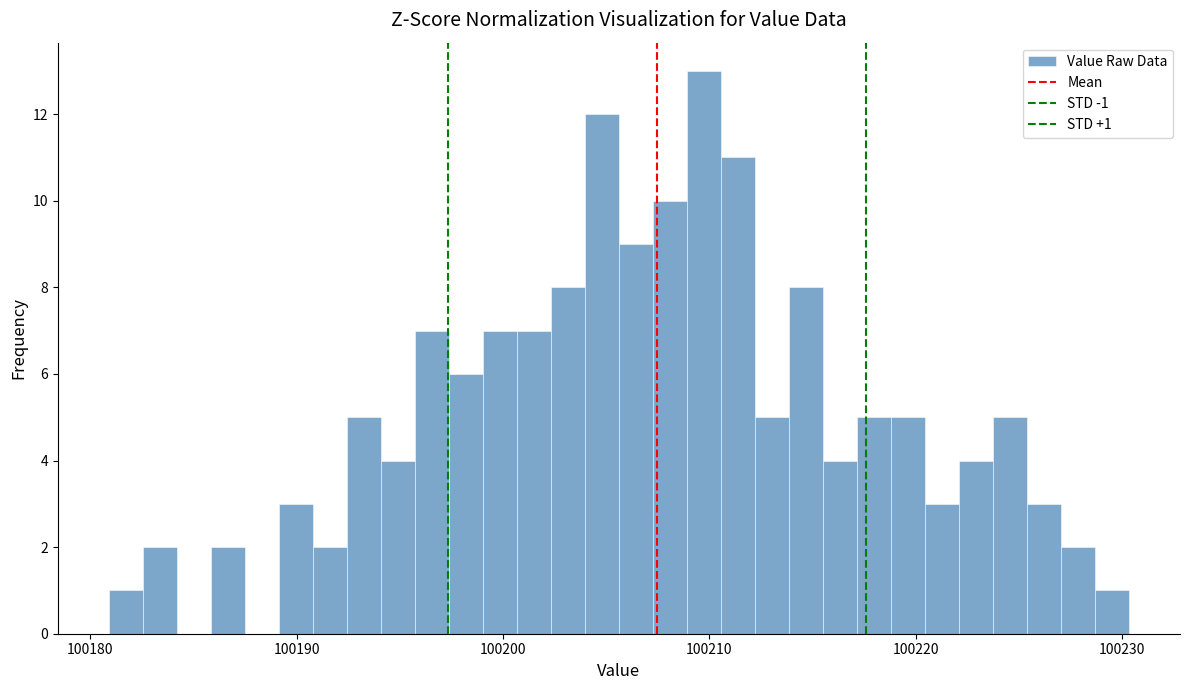

Read against the x-axis, roughly where is the centre of the tallest bar?

100210